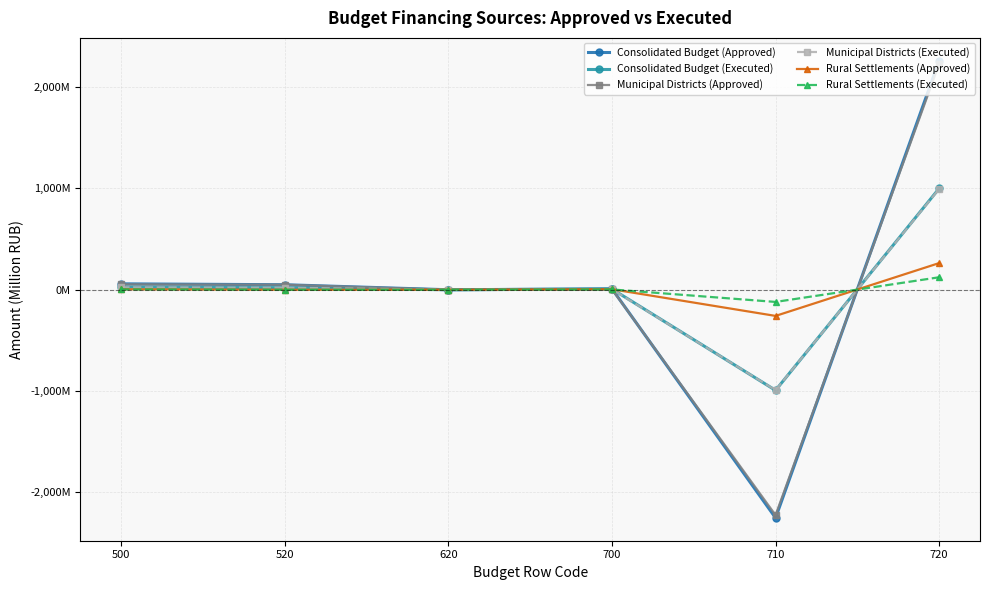

What are all the series names shown in the legend?

Consolidated Budget (Approved), Consolidated Budget (Executed), Municipal Districts (Approved), Municipal Districts (Executed), Rural Settlements (Approved), Rural Settlements (Executed)